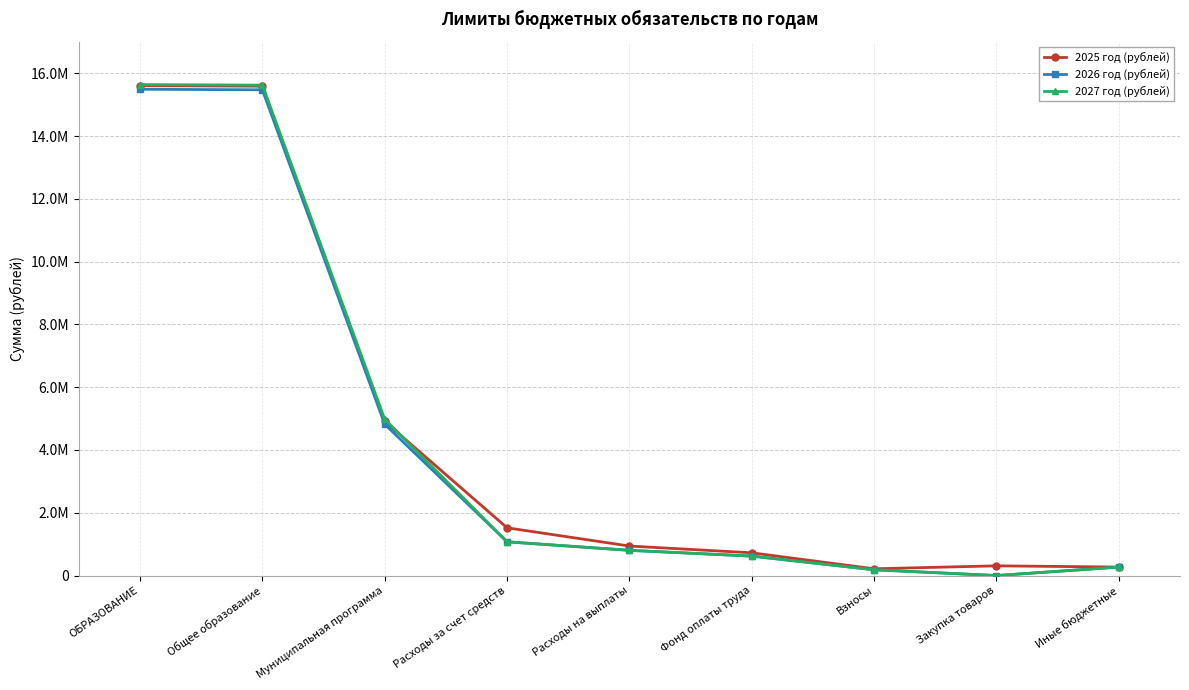

Is this an area chart (filled region under the line)?

No